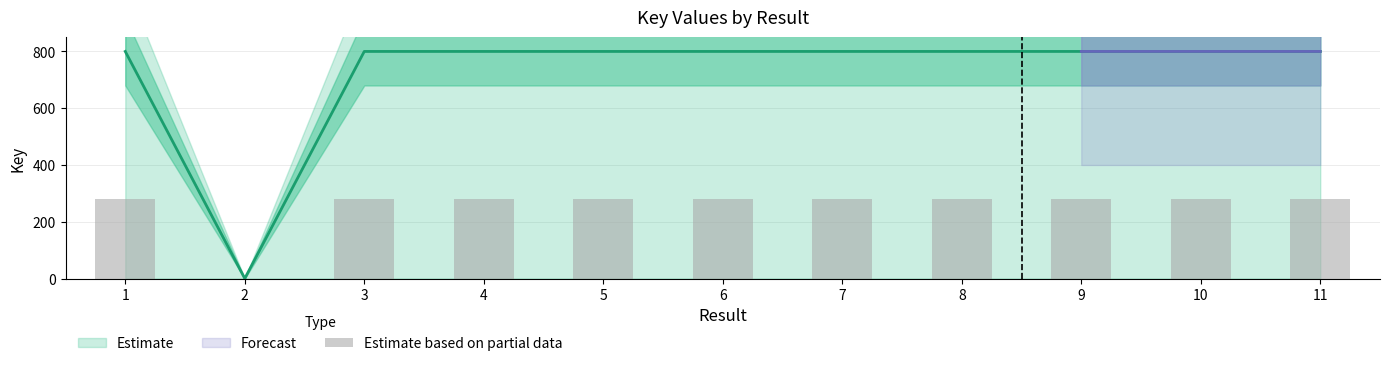

At which category does the chart reach its minimum across all series?

2